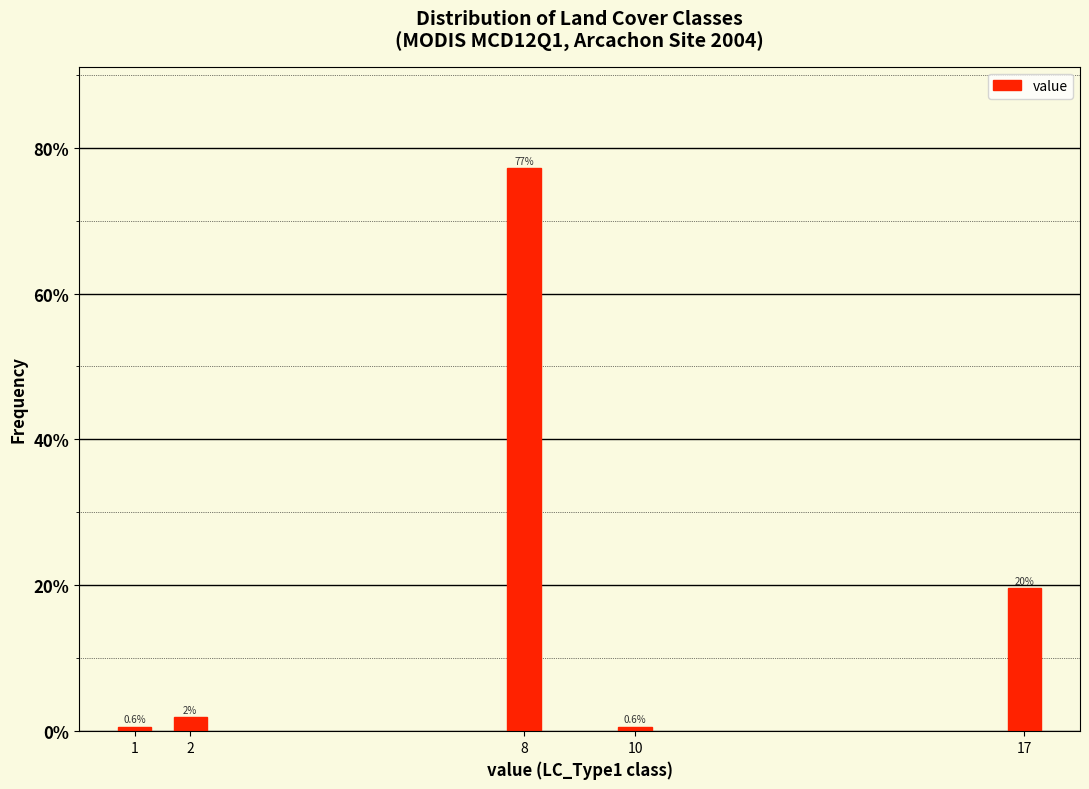

Reading left to right, list all the values displayed in this chart.

1=0.6	2=1.9	8=77.2	10=0.6	17=19.6